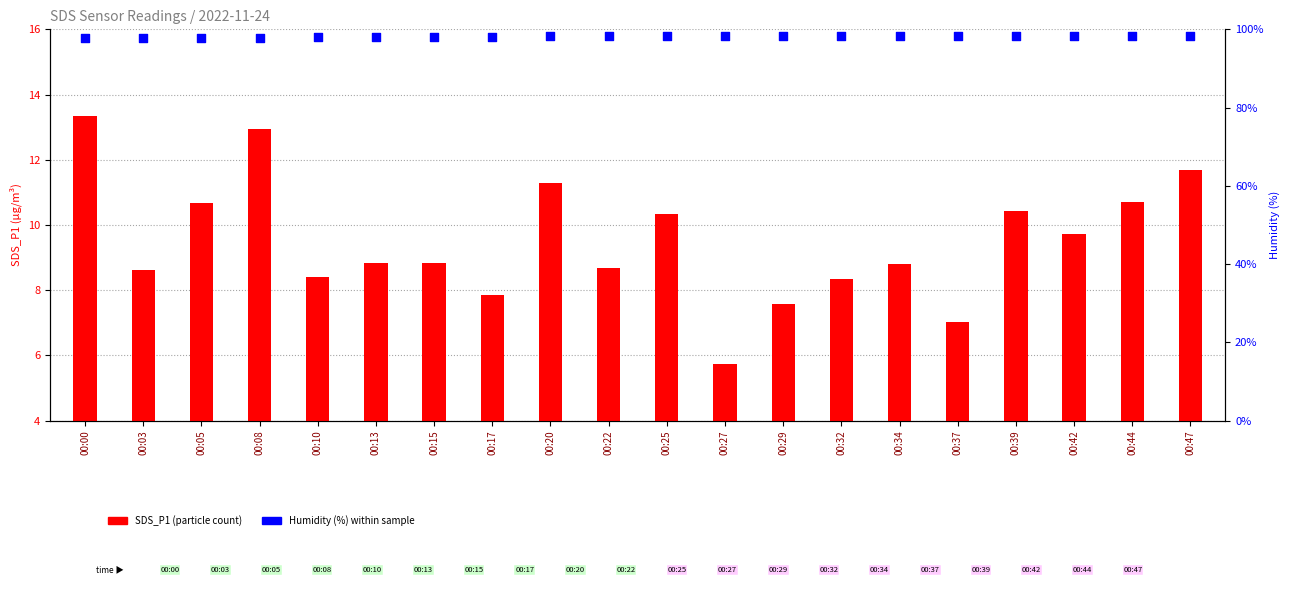

Which series contains the highest Y value?

Humidity (%)